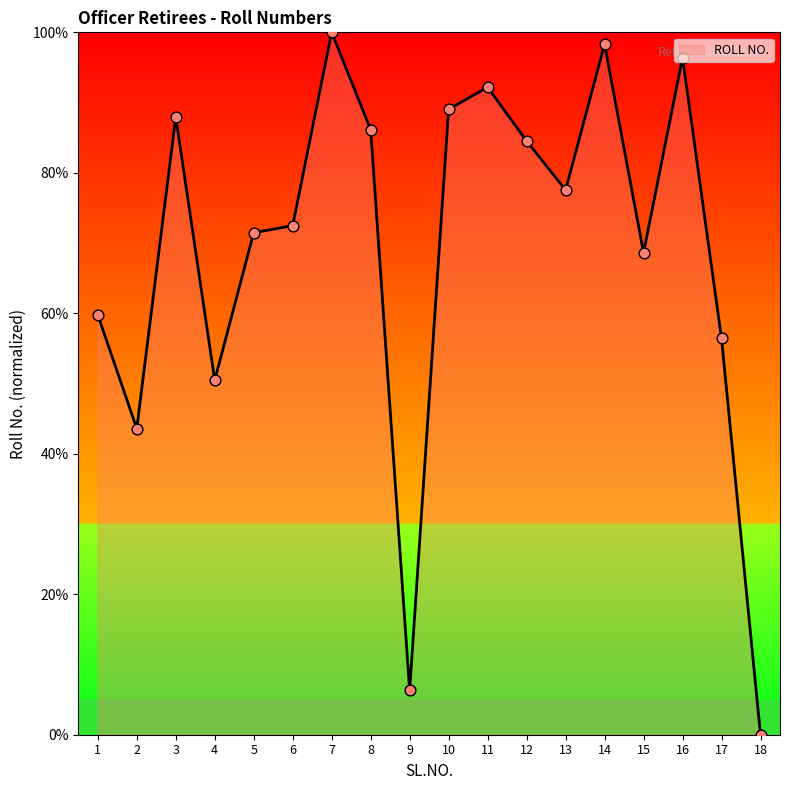

What is the ratio of the value at 7 to the value at 16?

1.0